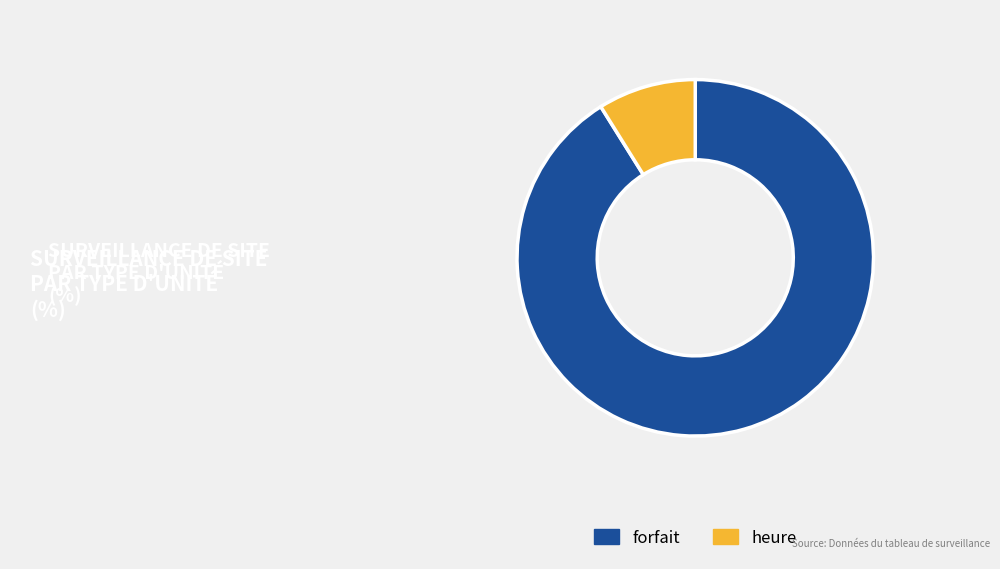

Combined, do heure and forfait account for over 50%?

Yes